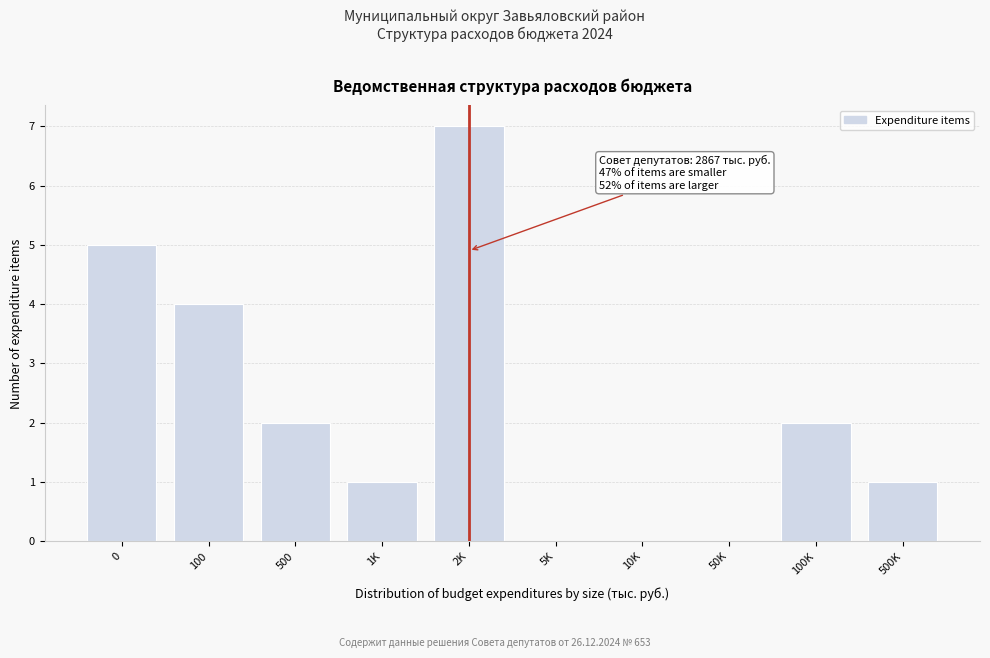

Reading left to right, list all the values displayed in this chart.

0=5	100=4	500=2	1K=1	2K=7	5K=0	10K=0	50K=0	100K=2	500K=1